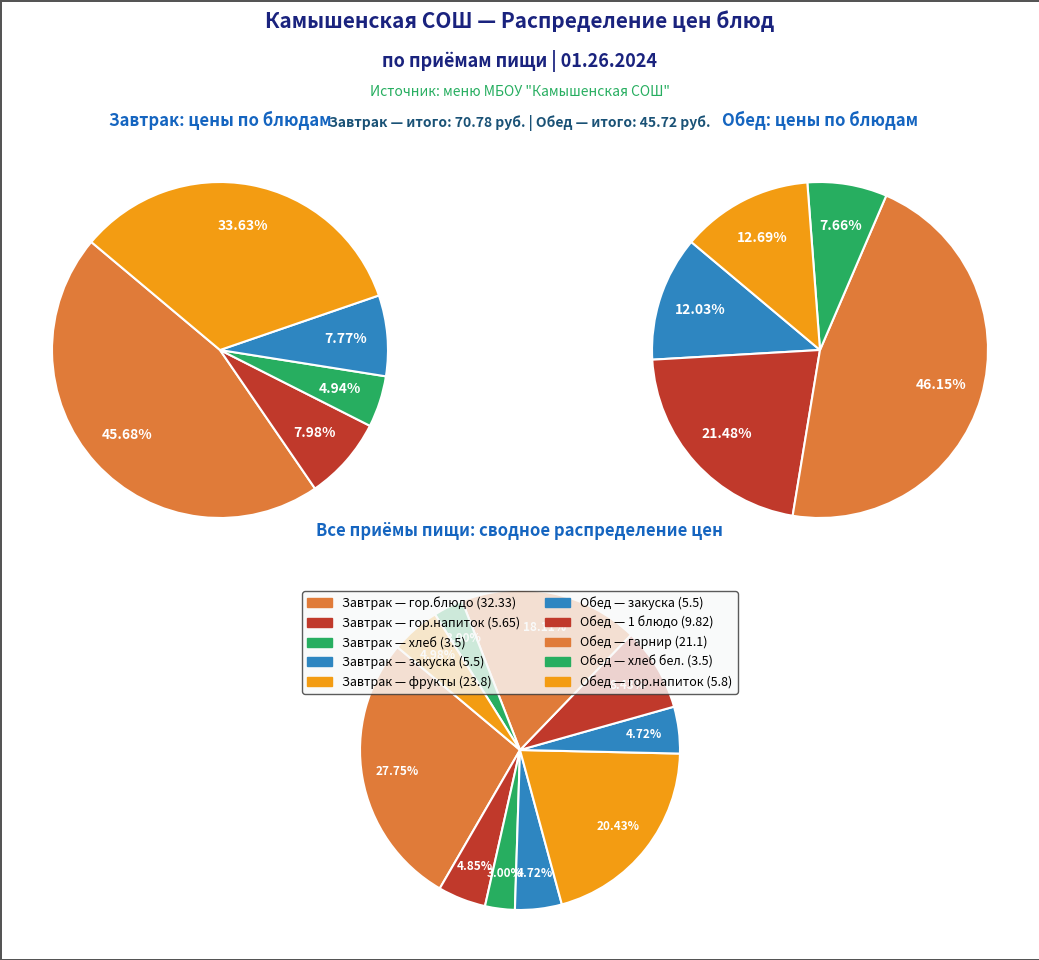

To the nearest percent, what is the difference between the 2 and 1 slice percentages?

3%